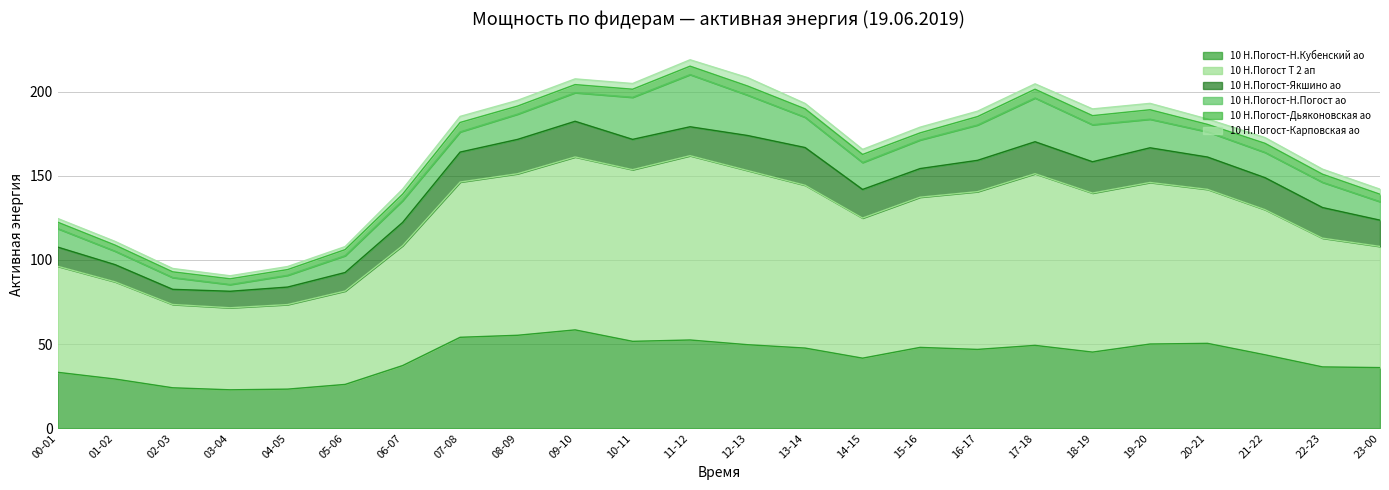

Count the number of data series in this chart.

6